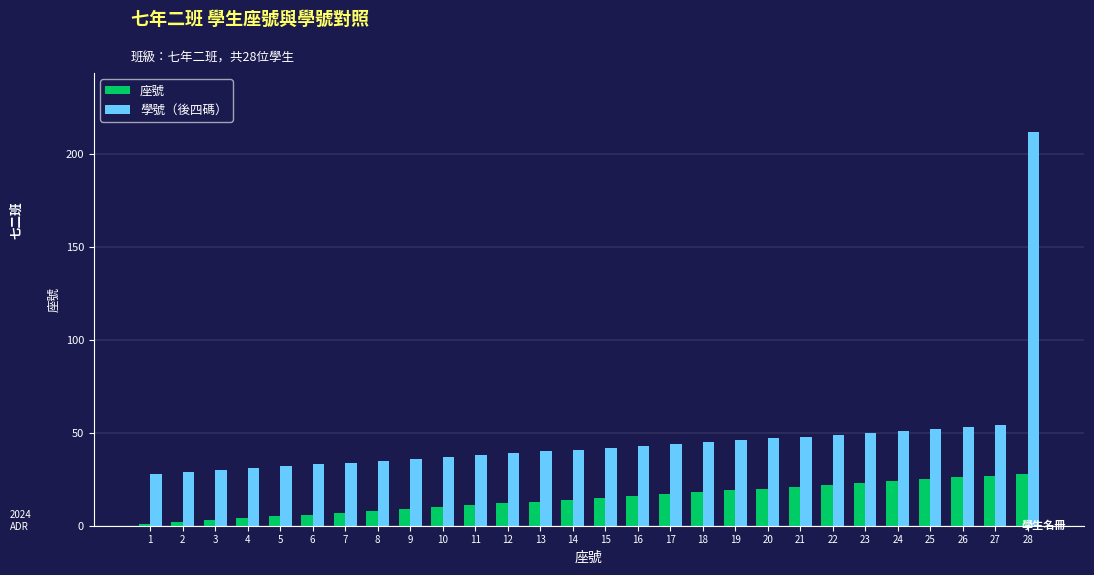

Which category has the highest value in the 學號（後四碼） series?

28